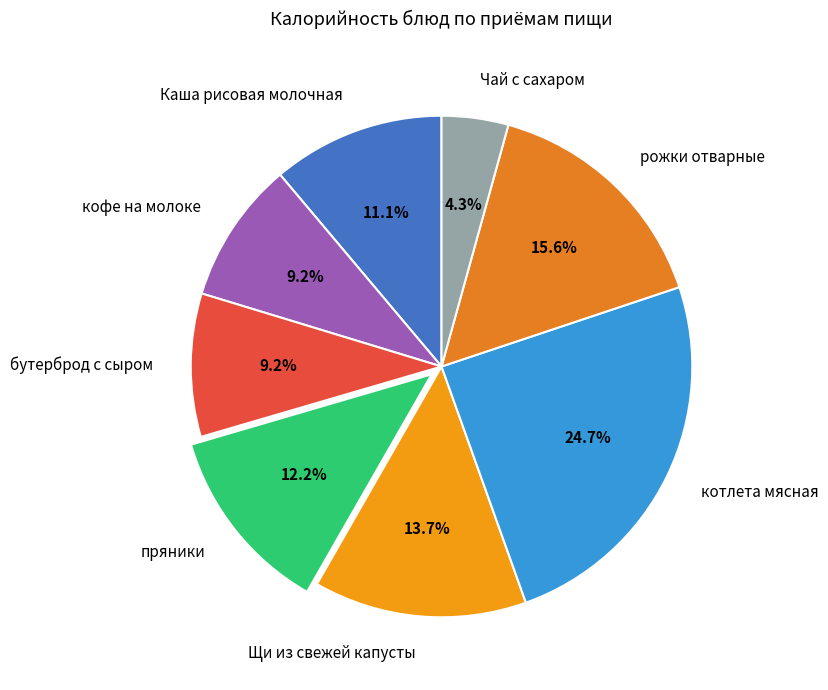

How many slices are in this pie chart?

8